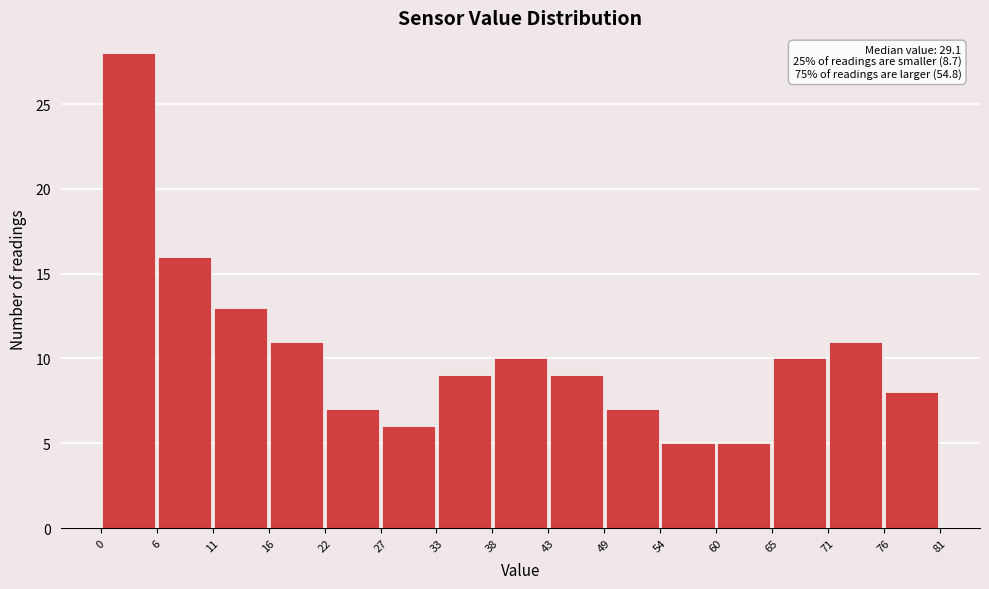

Over which range of the x-axis is the bar tallest?

0 to 6